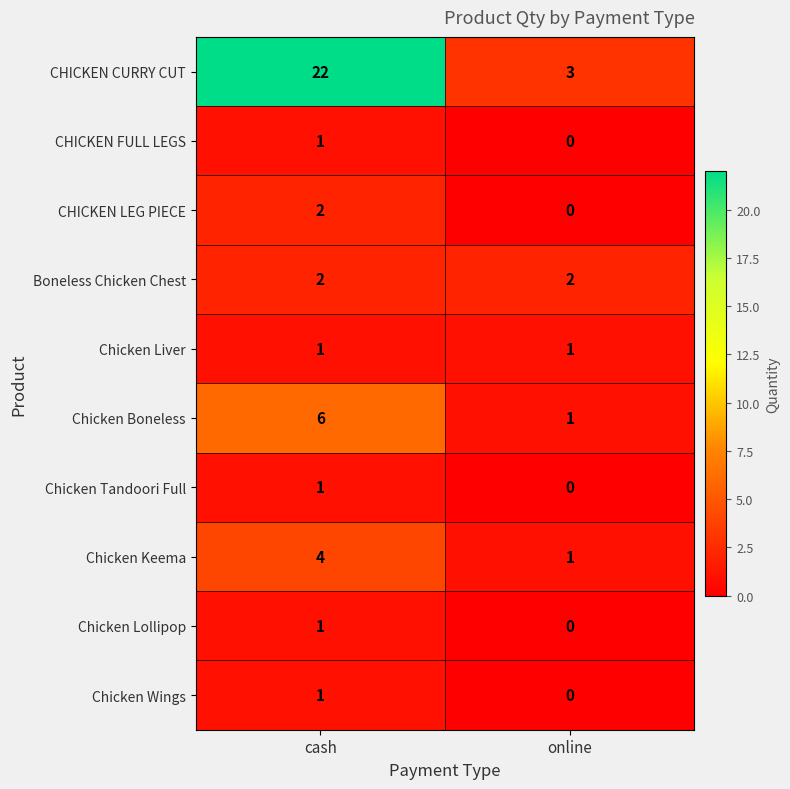

Where is Chicken Boneless nearest to the value 3?

online